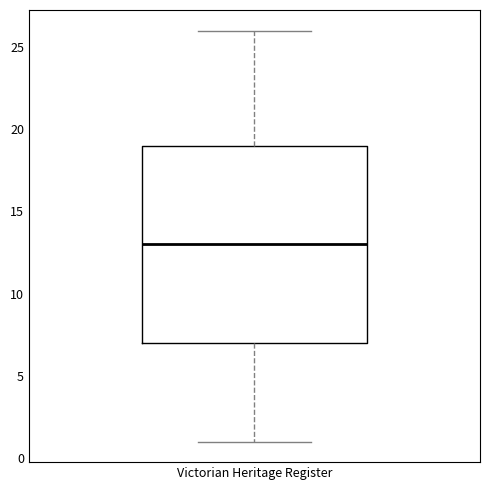

Read this box plot against the y-axis: the position of the median line, the range covered by the box, and the ends of both whiskers. The values are not printed on the chart, so give them approximately, as read against the axis.

median 13, box 7 to 19, whiskers 1 to 26